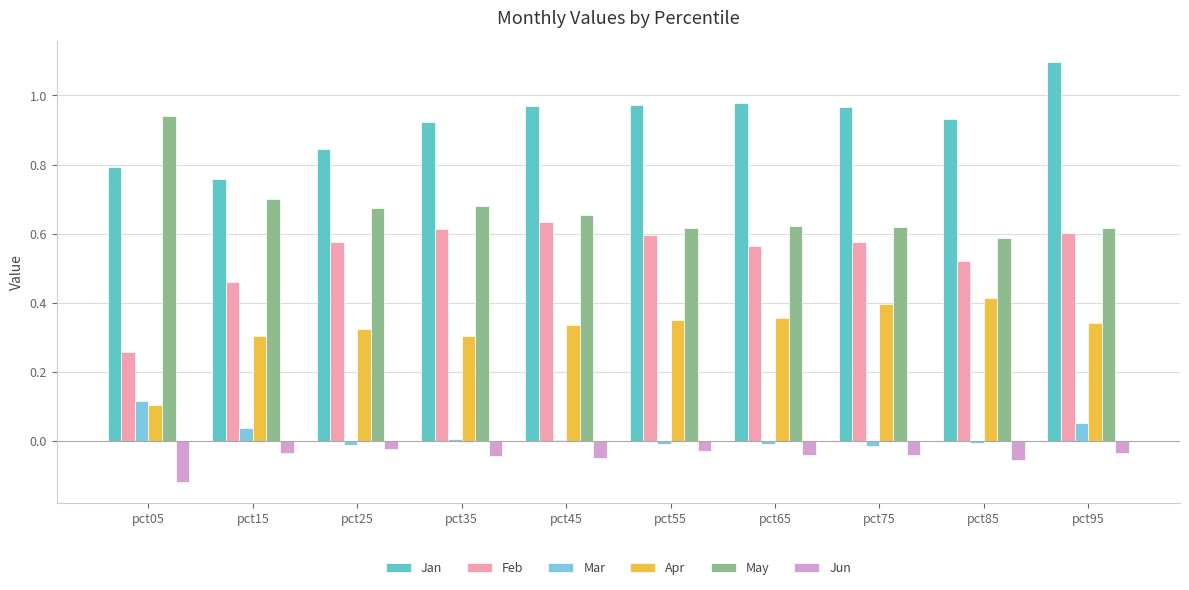

Between pct25 and pct95, which series saw the biggest shift?

Jan